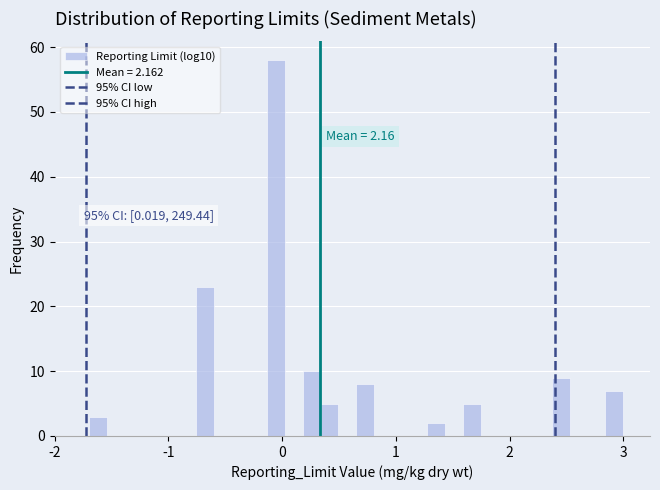

Around what value on the x-axis is the tallest bar? Give the approximate position of its centre, as read against the axis.

-0.1